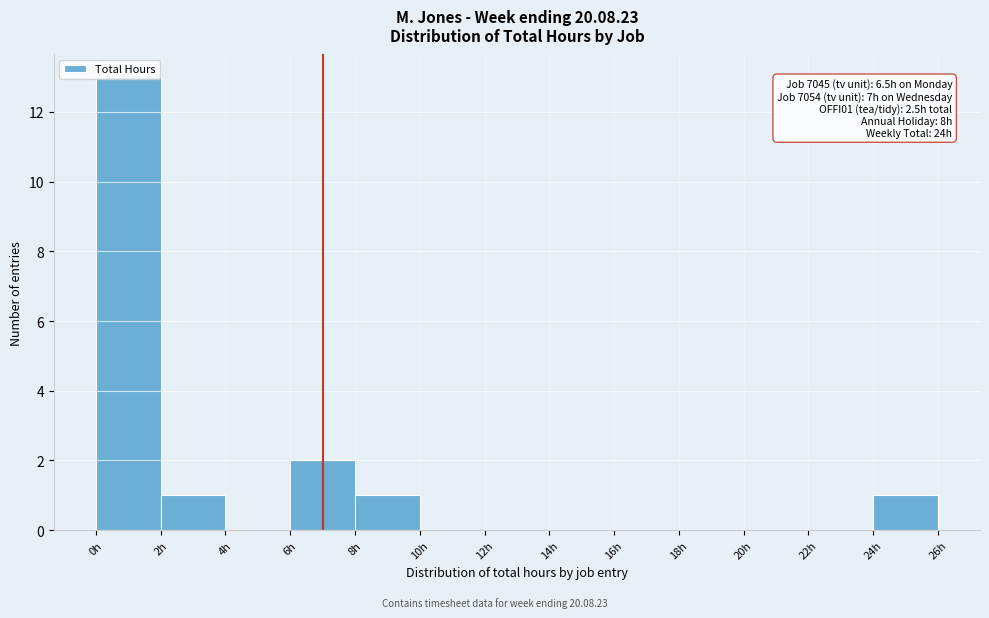

Over which range of the x-axis is the bar tallest?

0 to 2